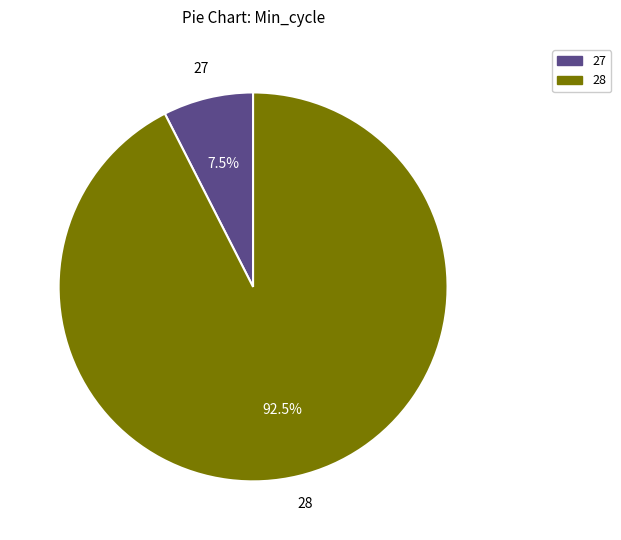

Is there any slice that represents more than half of the pie?

Yes